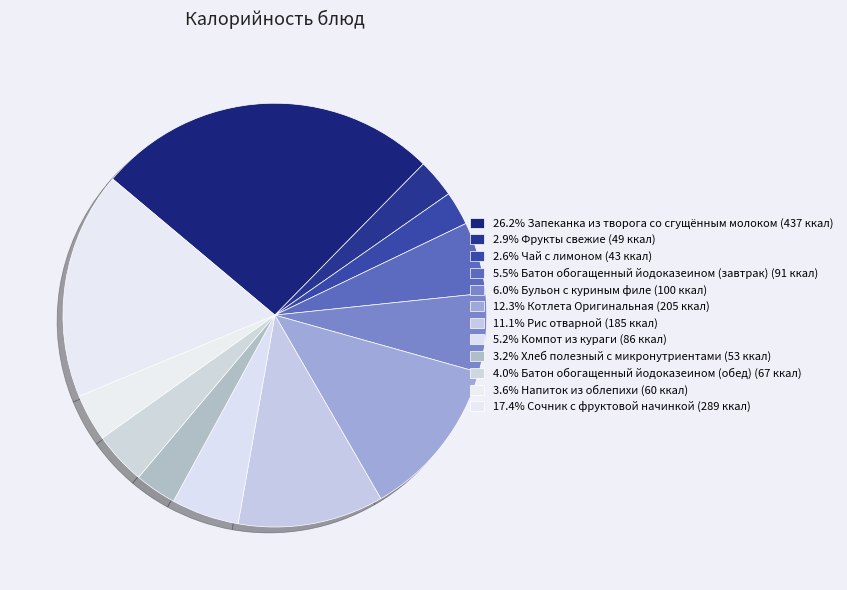

How many segments does this pie chart have?

12